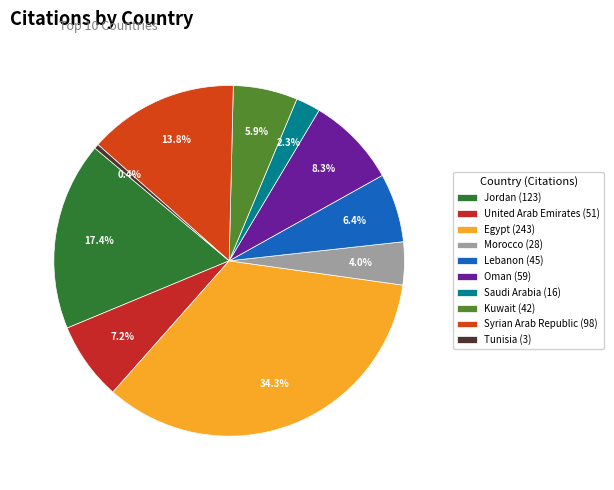

Is it true that Lebanon is 17% of the pie?

False